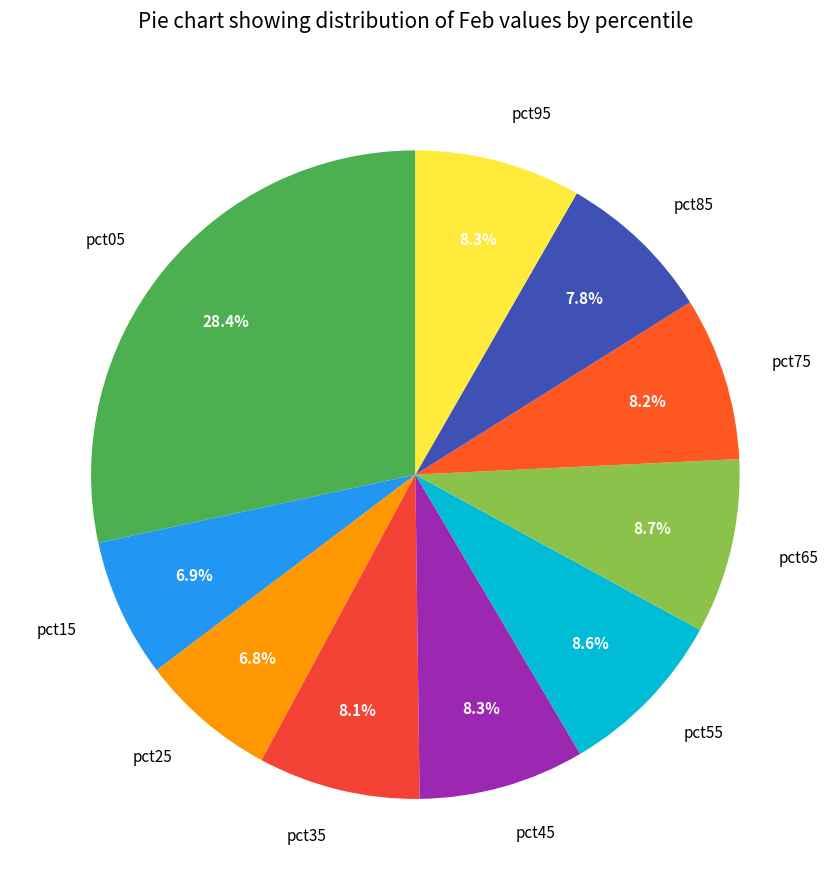

Which category has the biggest portion of the pie?

pct05